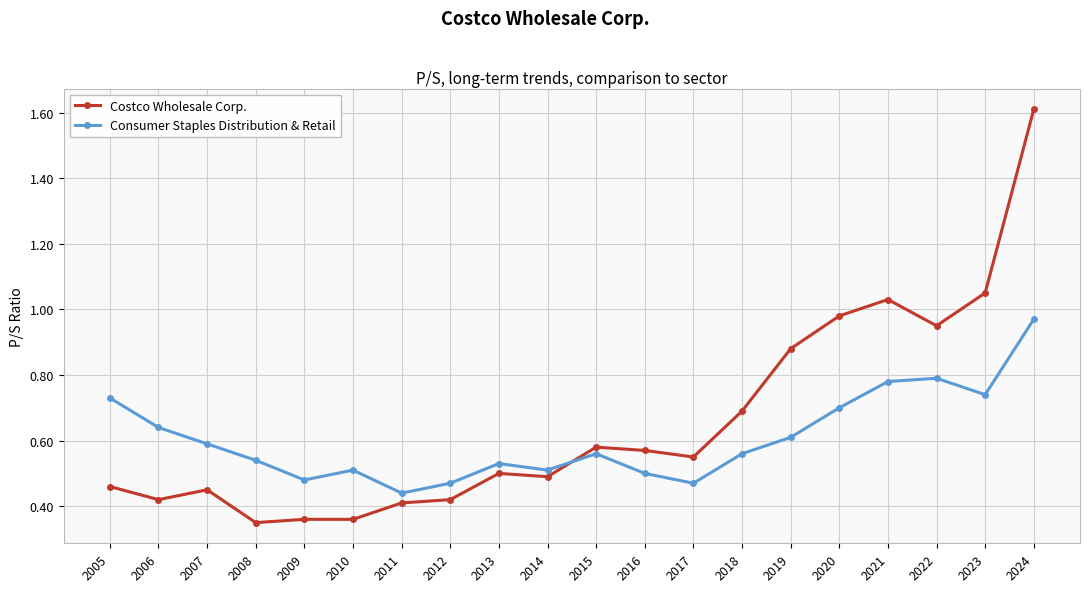

Which category has the highest value across all series?

2024